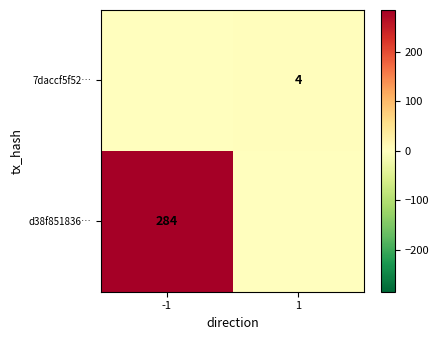

The value of 7daccf5f52… at 1 is 4. True or false?

True